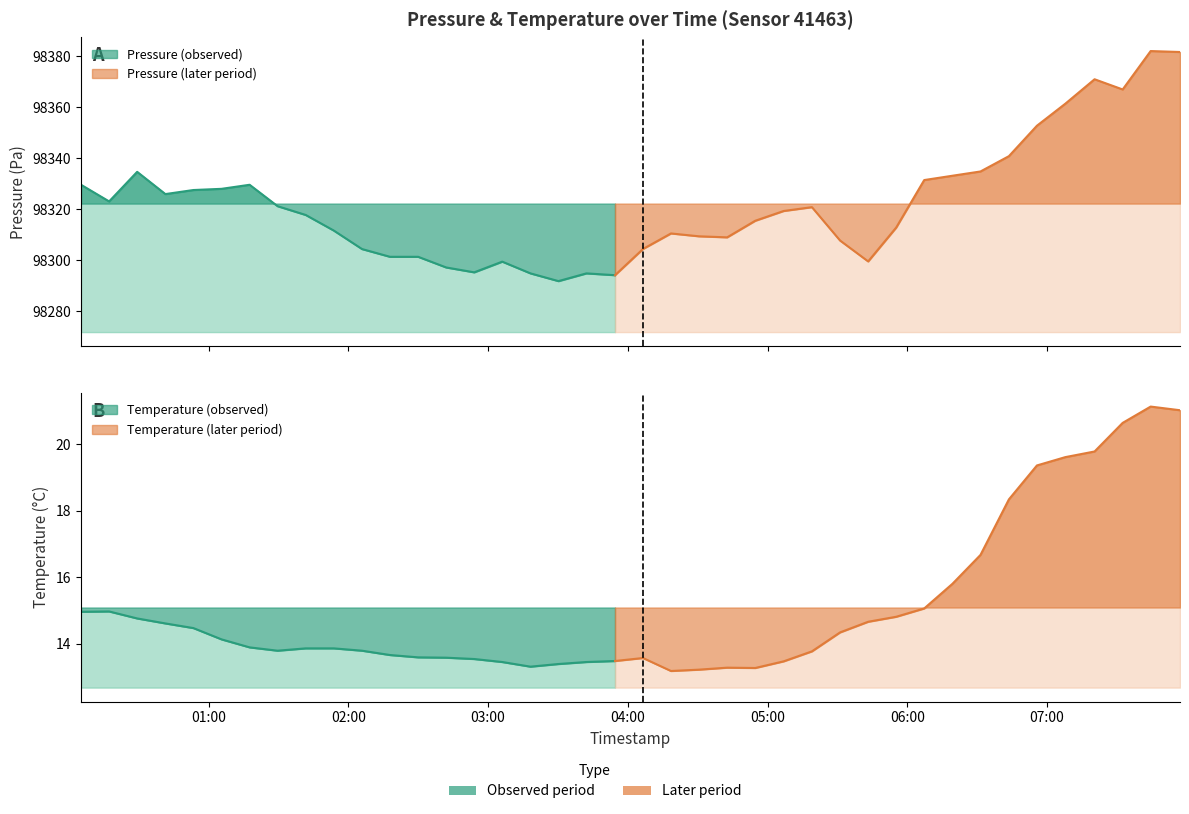

True or false: pressure and temperature cross at least once.

False